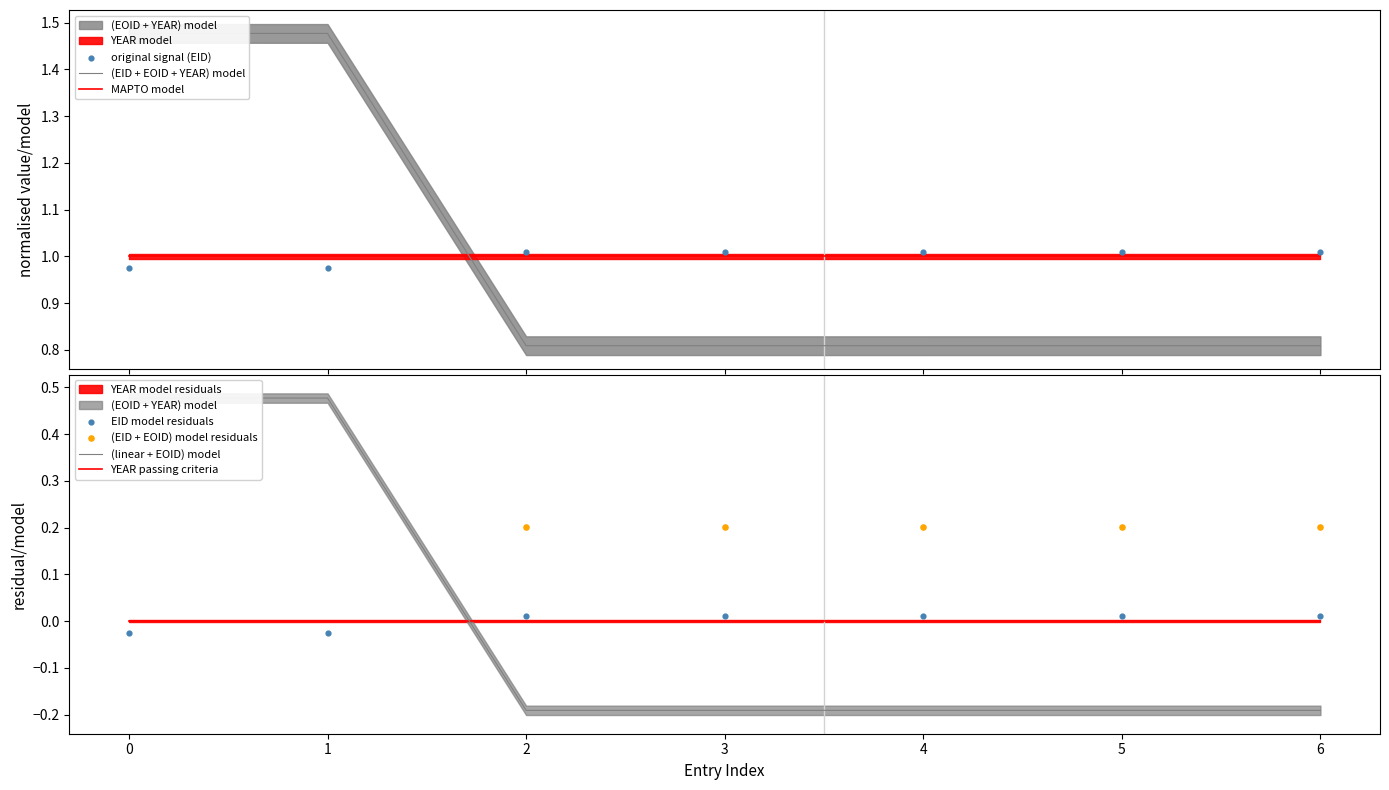

At how many categories does at least one series exceed 0?

7